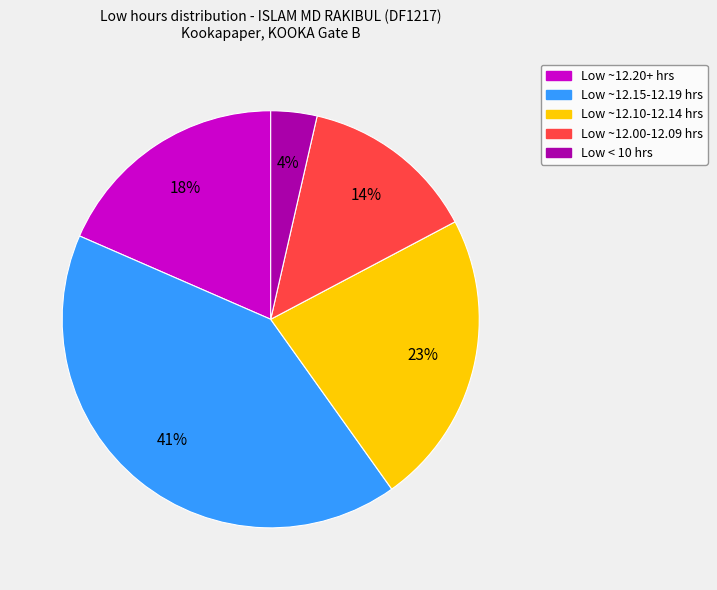

Approximately how many times larger is the value at Low ~12.20+ hrs compared to Low ~12.00-12.09 hrs?

1.3